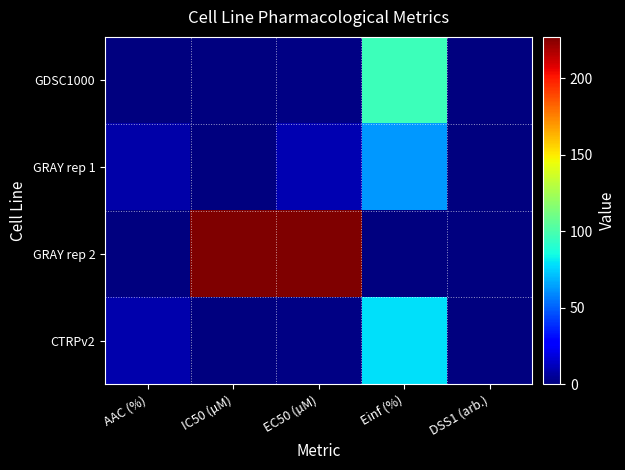

Which series has the largest total across all categories?

GRAY rep 2